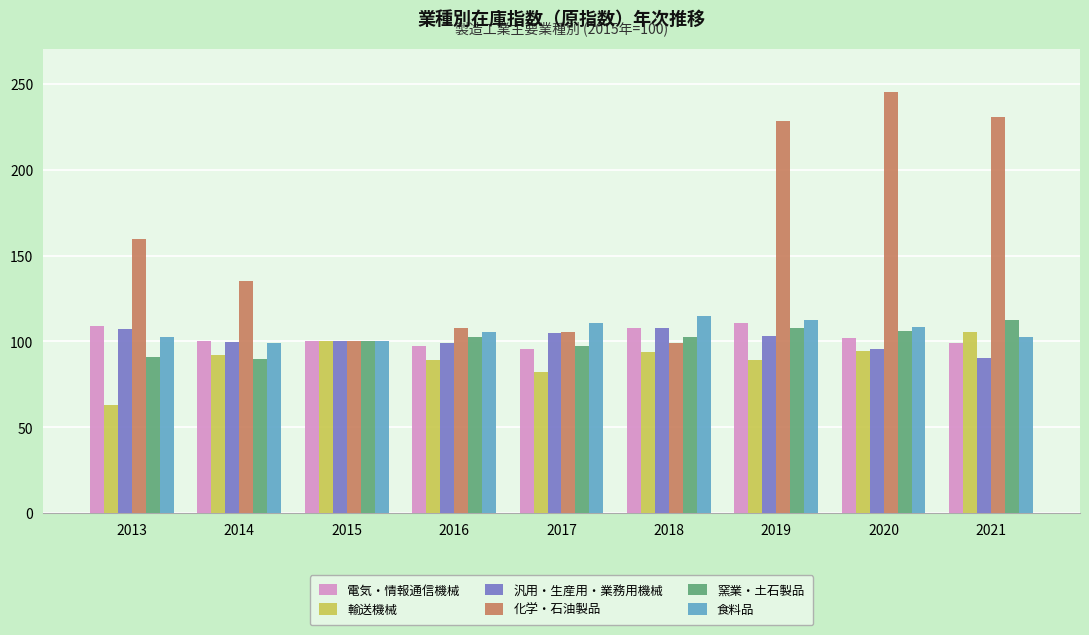

How many values in the 化学・石油製品 series exceed 135?

5